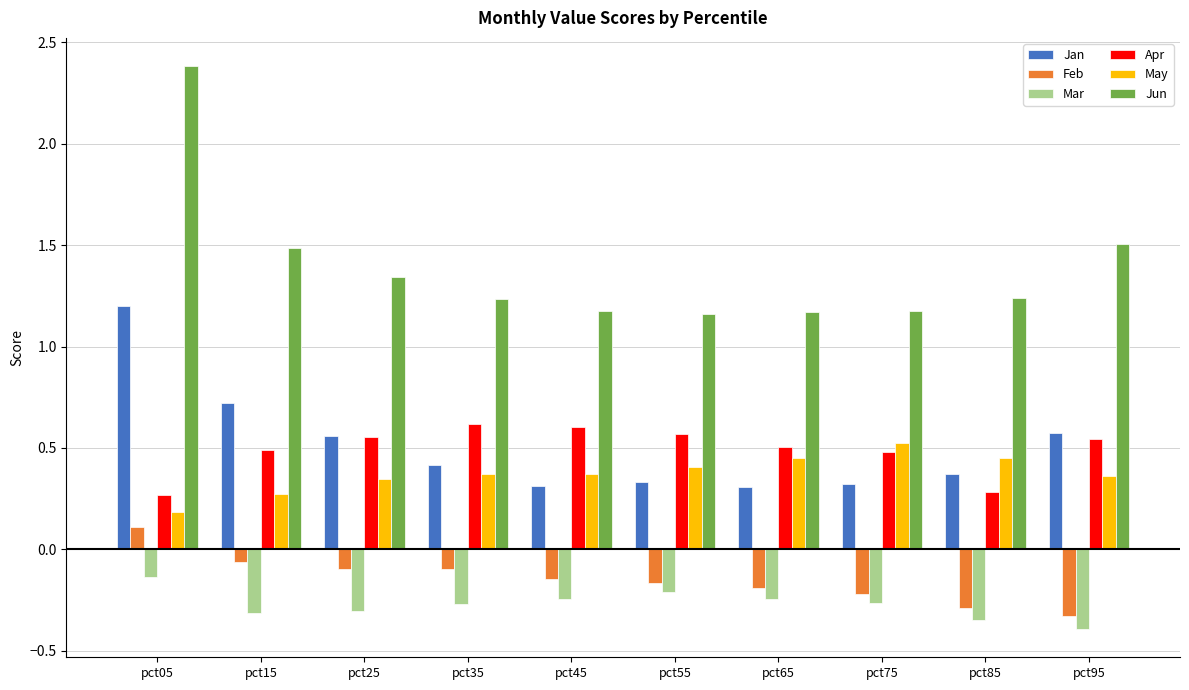

True or false: Jun has a value of 1.7 at pct65.

False